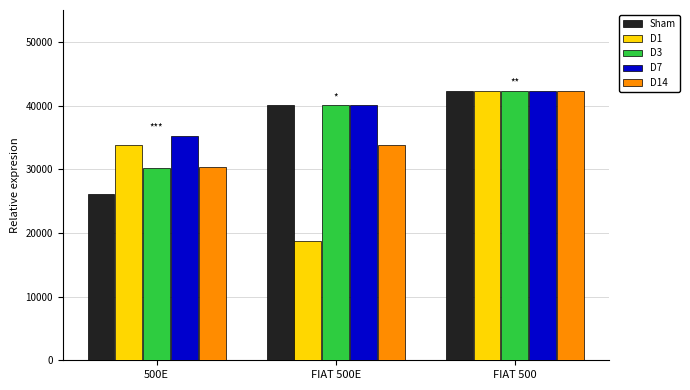

Rank the categories by D1 value from lowest to highest.

FIAT 500E, 500E, FIAT 500